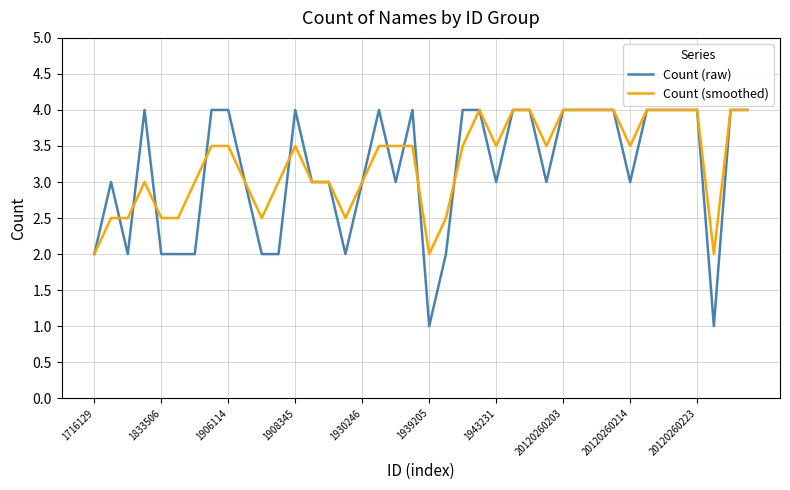

What is the minimum value shown in the chart?

1.0